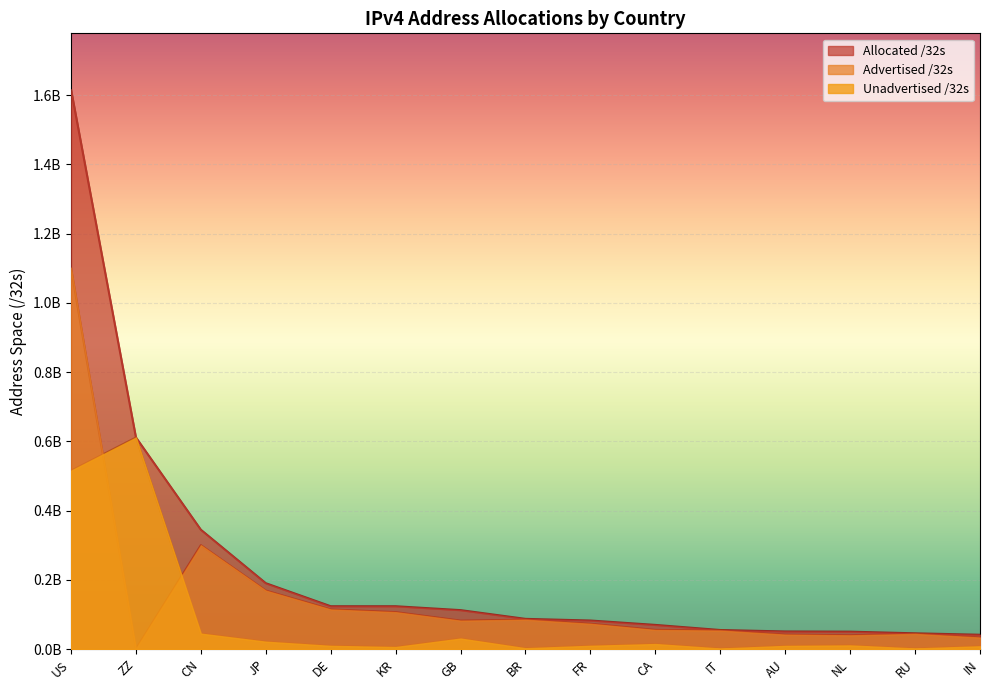

True or false: Advertised /32s has more than 0 interior local peaks.

True